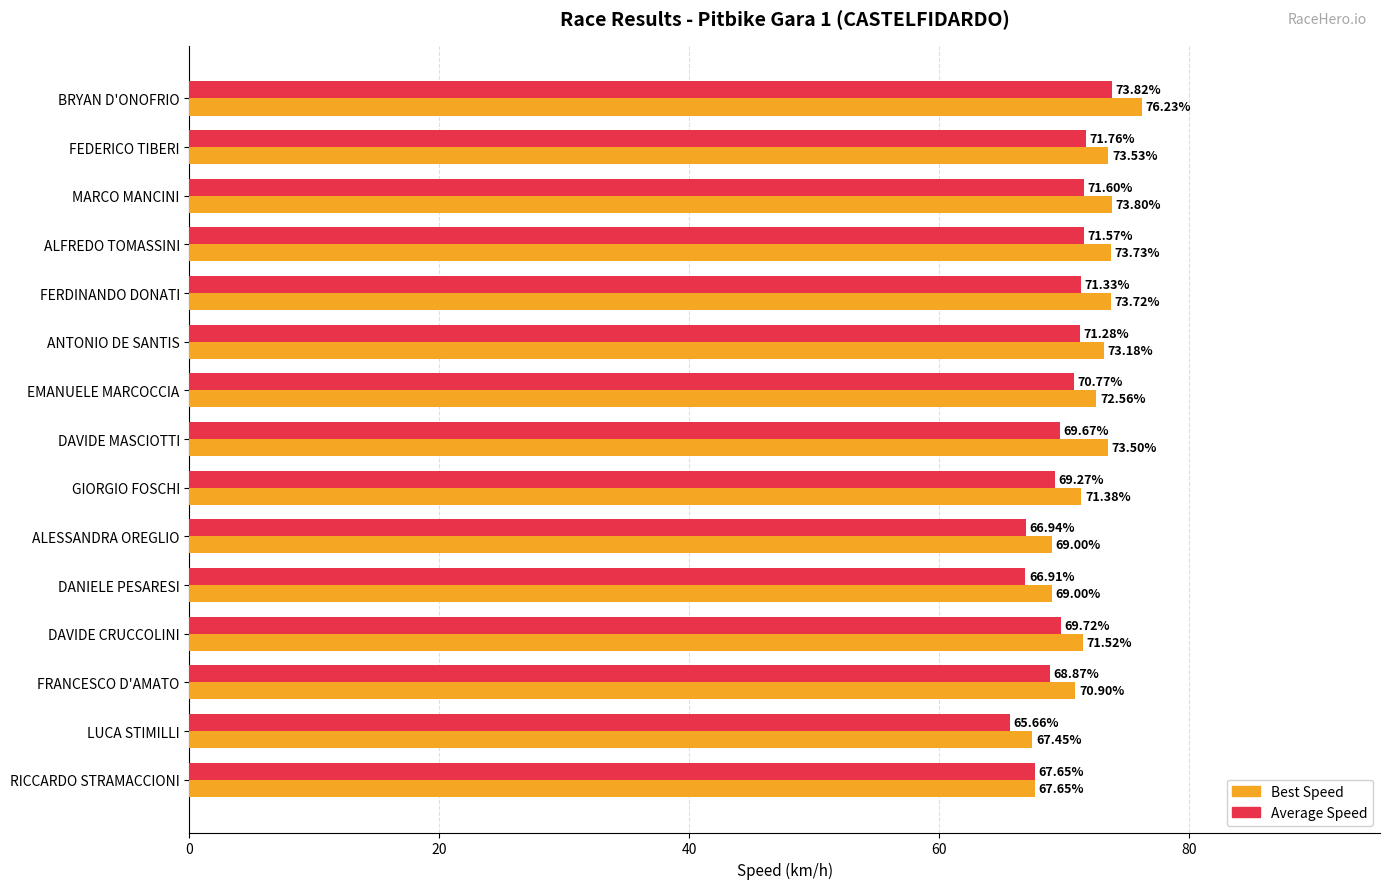

Rank the series by their average value, from highest to lowest.

Best Speed, Average Speed